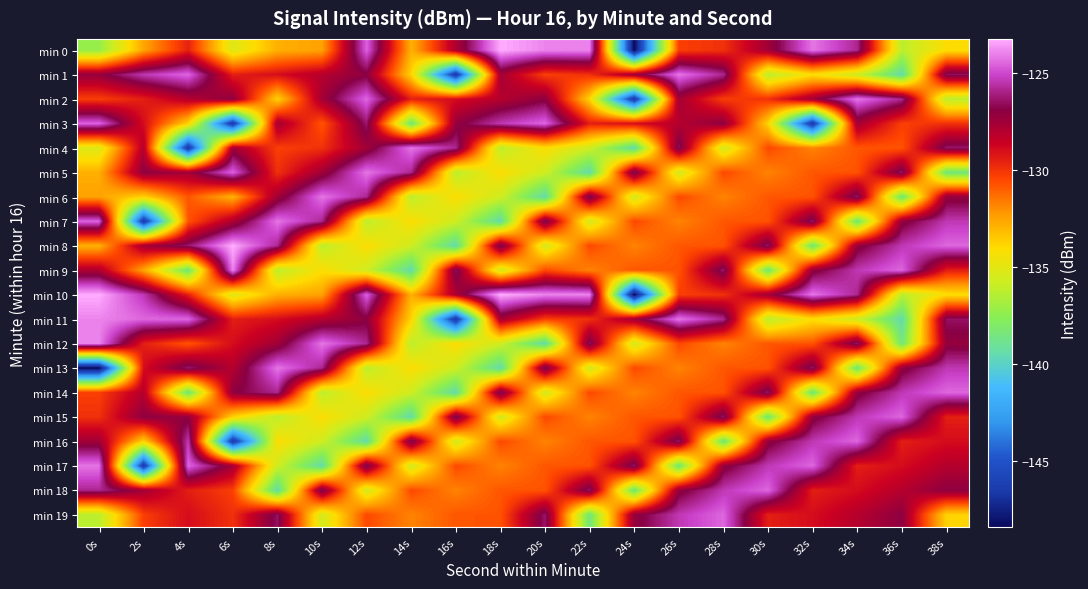

At how many categories does at least one series exceed -139?

20